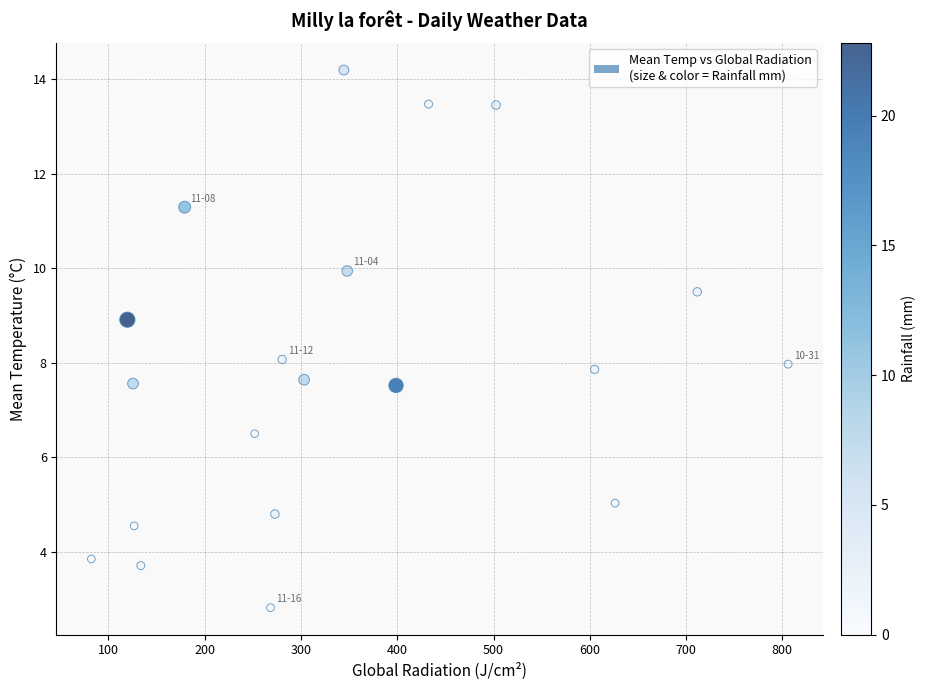

What is the range of Y values (max minus min)?

11.4